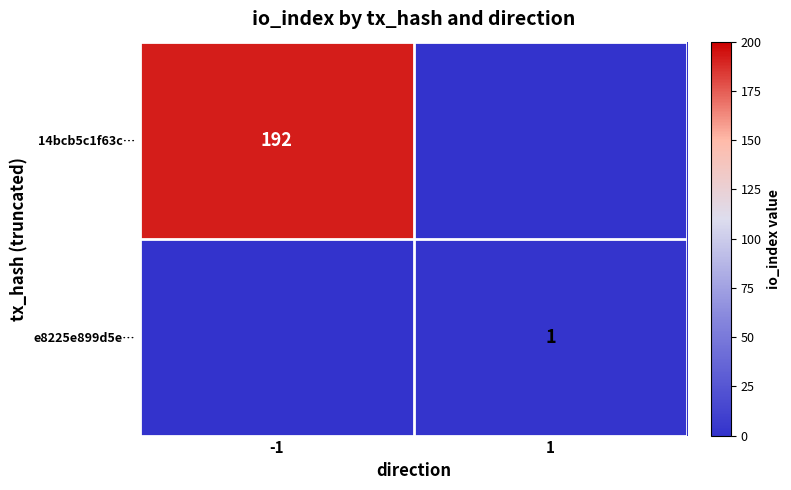

Between -1 and 1, which is larger?

-1